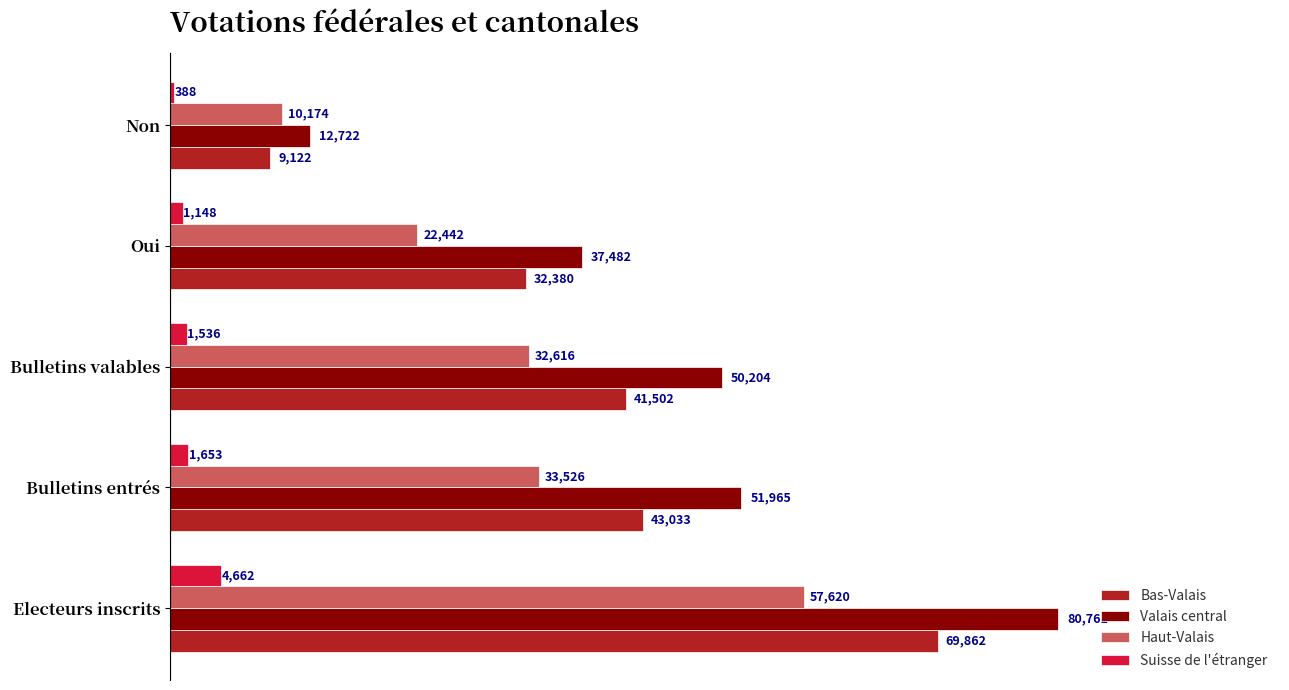

List the series in order of their overall mean, lowest first.

Suisse de l'étranger, Haut-Valais, Bas-Valais, Valais central